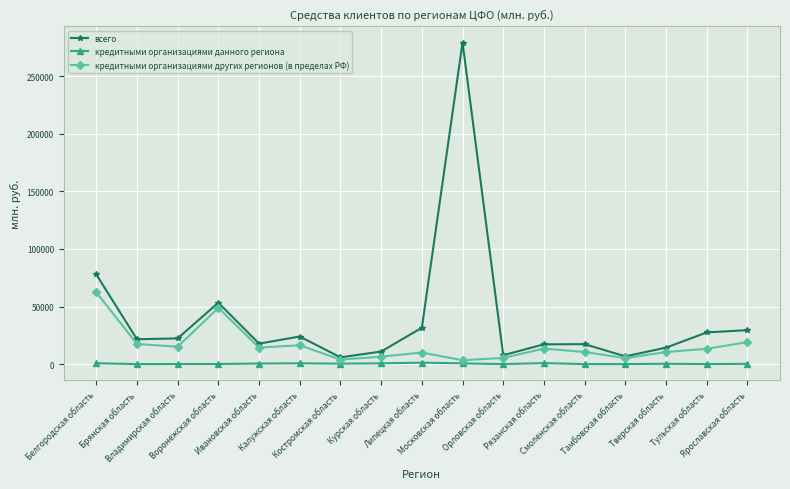

What is the difference between the second highest and minimum values in the всего series?

72021